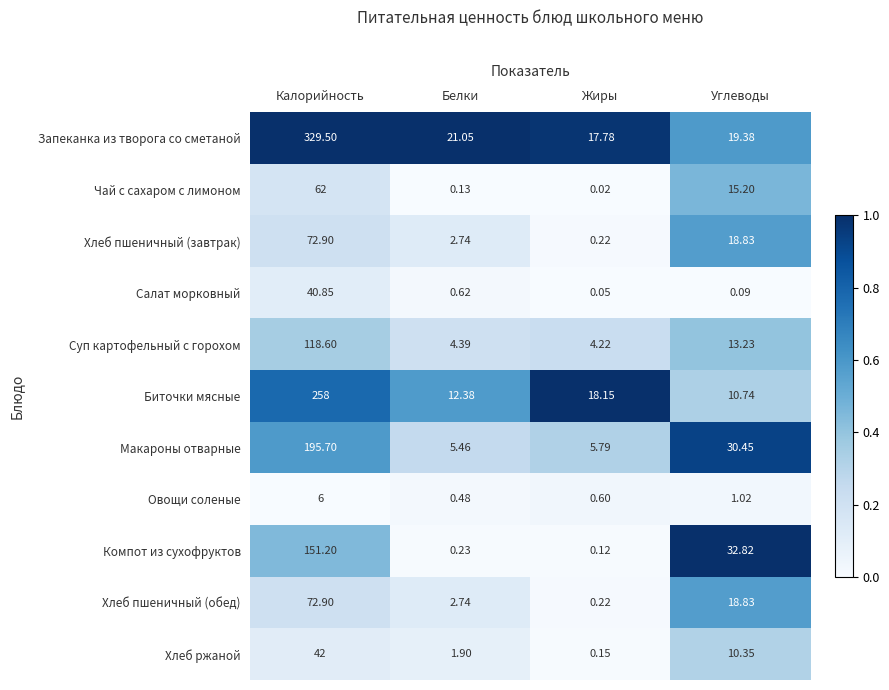

Rank the categories by Хлеб пшеничный (обед) value from lowest to highest.

Жиры, Белки, Углеводы, Калорийность